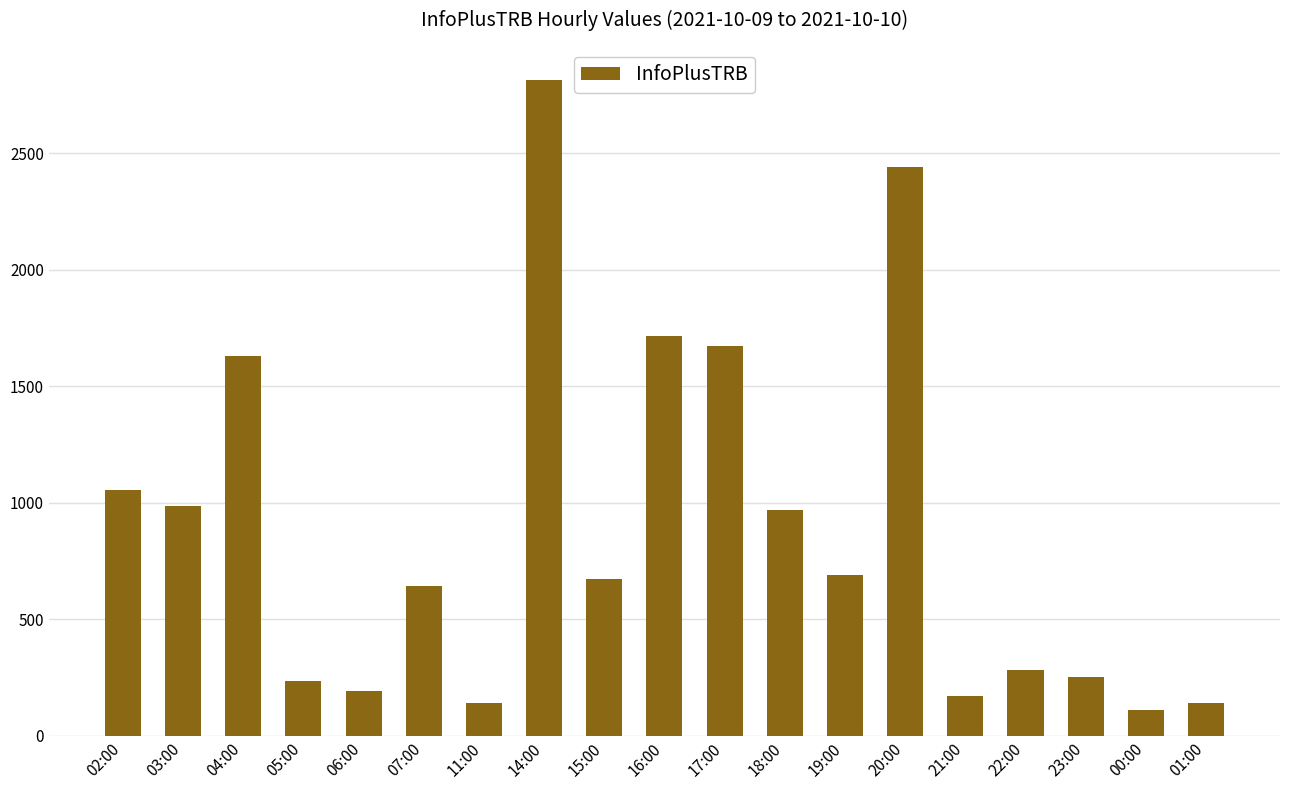

What position from the right is 00:00?

2